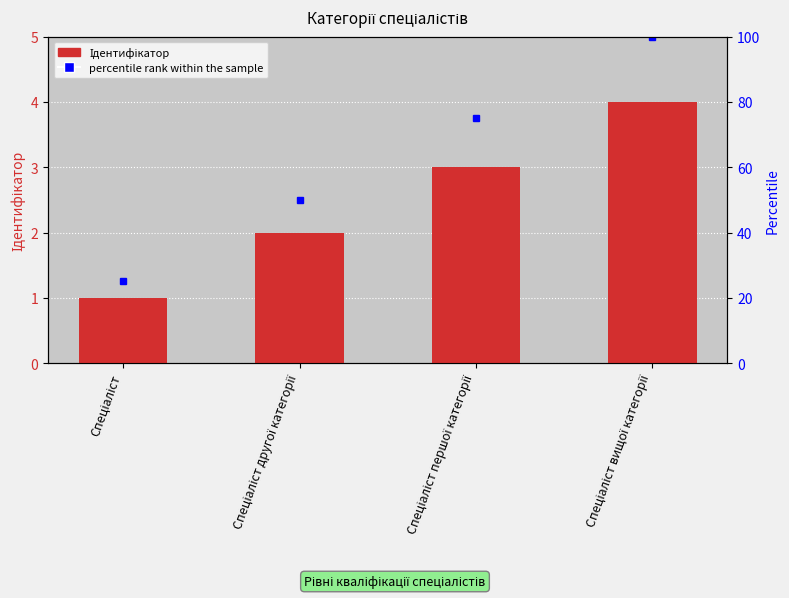

How many bars are there in total?

4